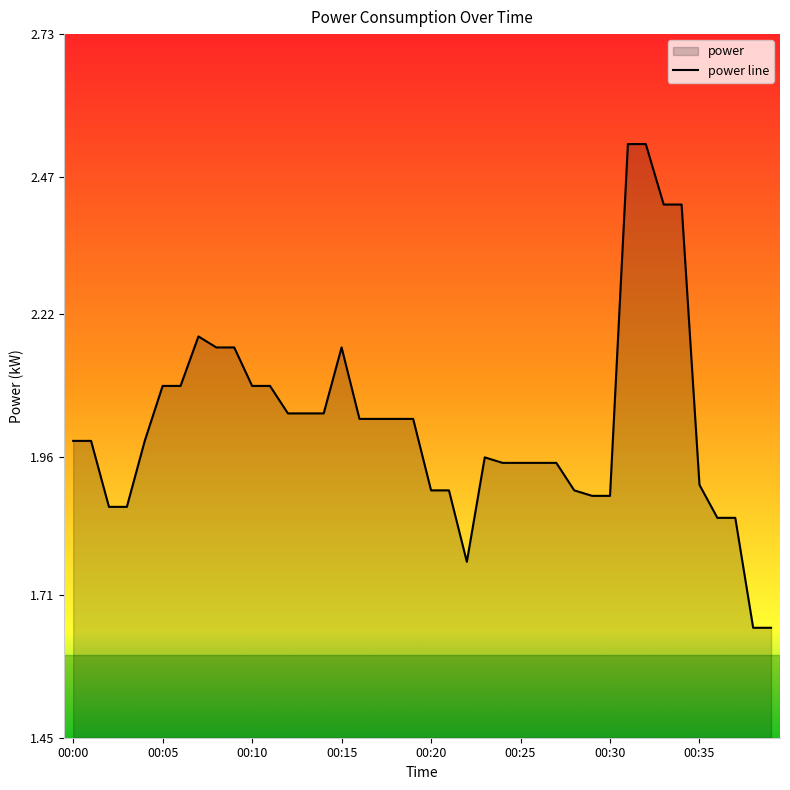

Which label corresponds to the largest value in the chart?

00:31